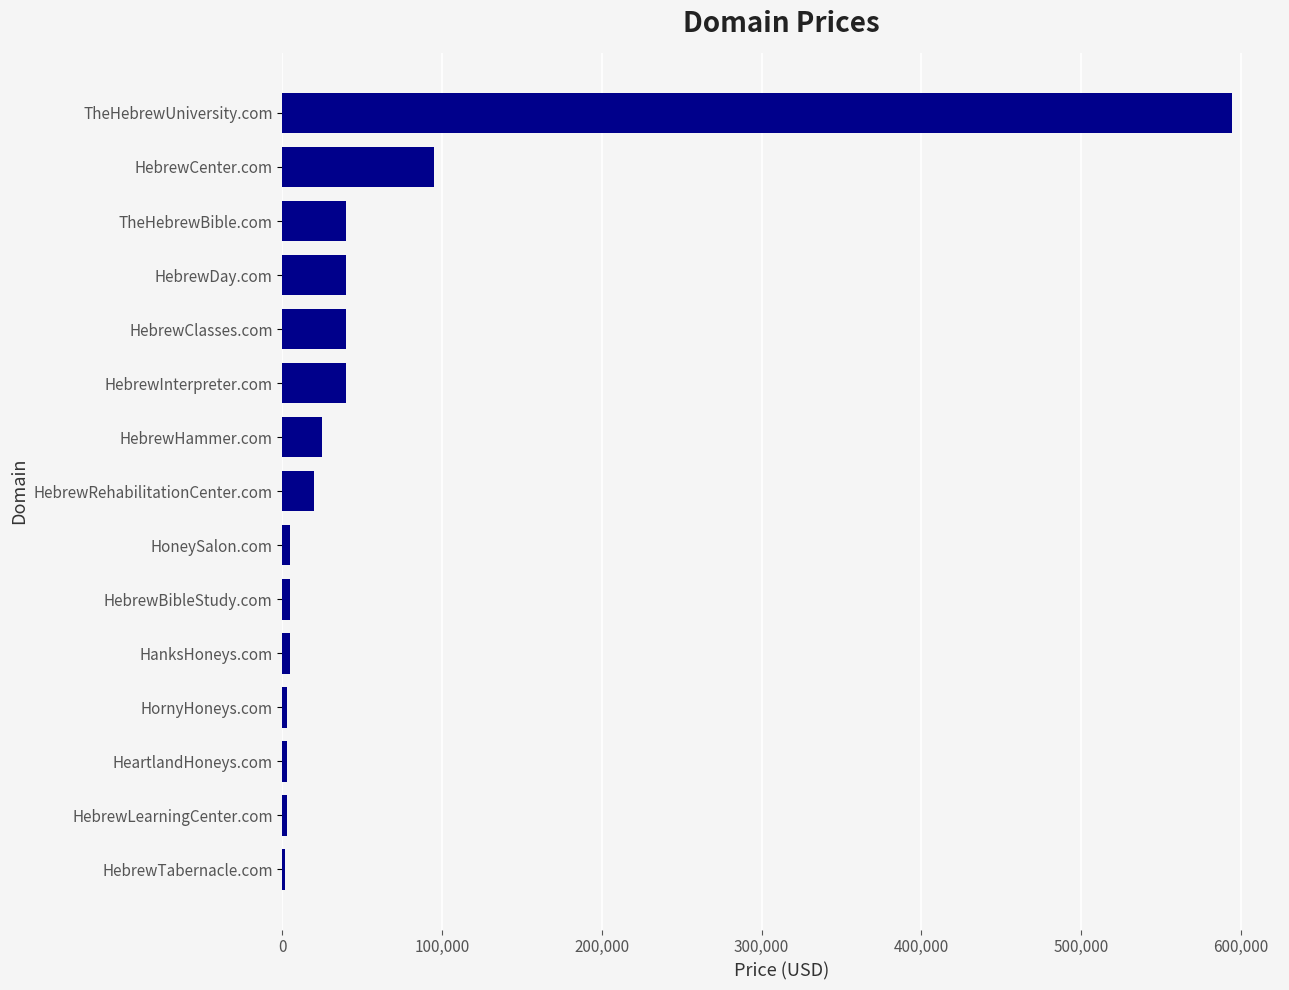

What is the label of the 8th bar from the top?

HebrewRehabilitationCenter.com